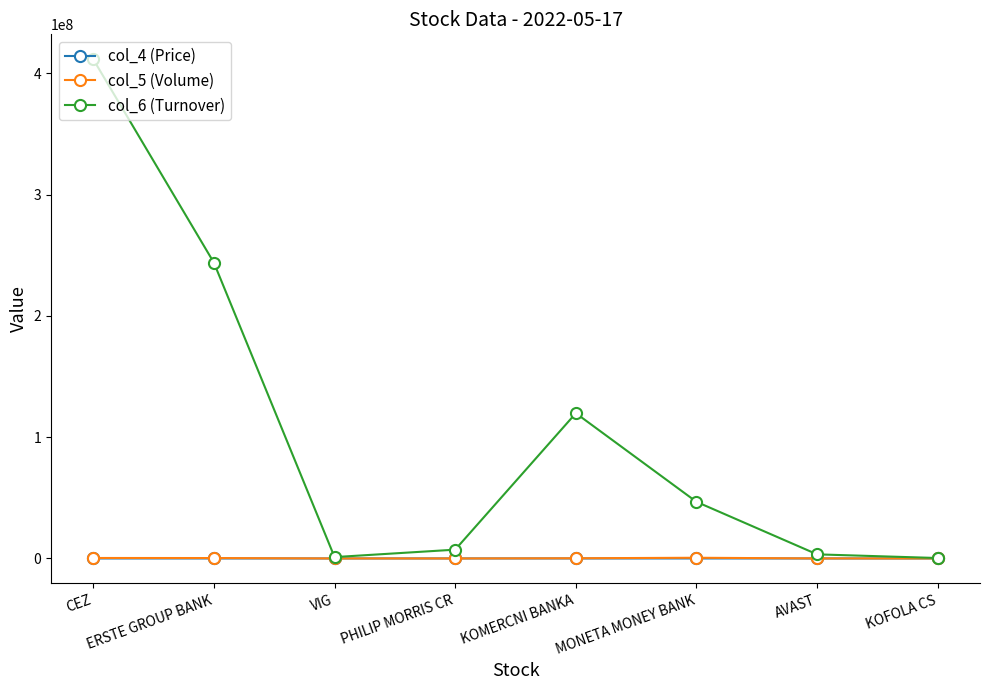

Which series has the widest spread of values?

col_6 (Turnover)